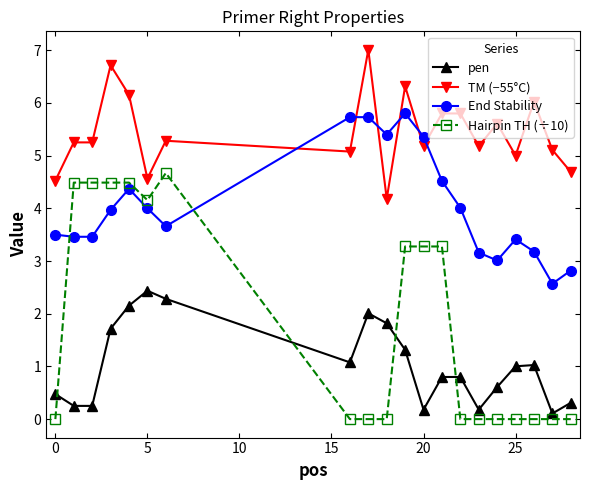

True or false: Hairpin TH (÷10) has more than 0 interior local peaks.

True